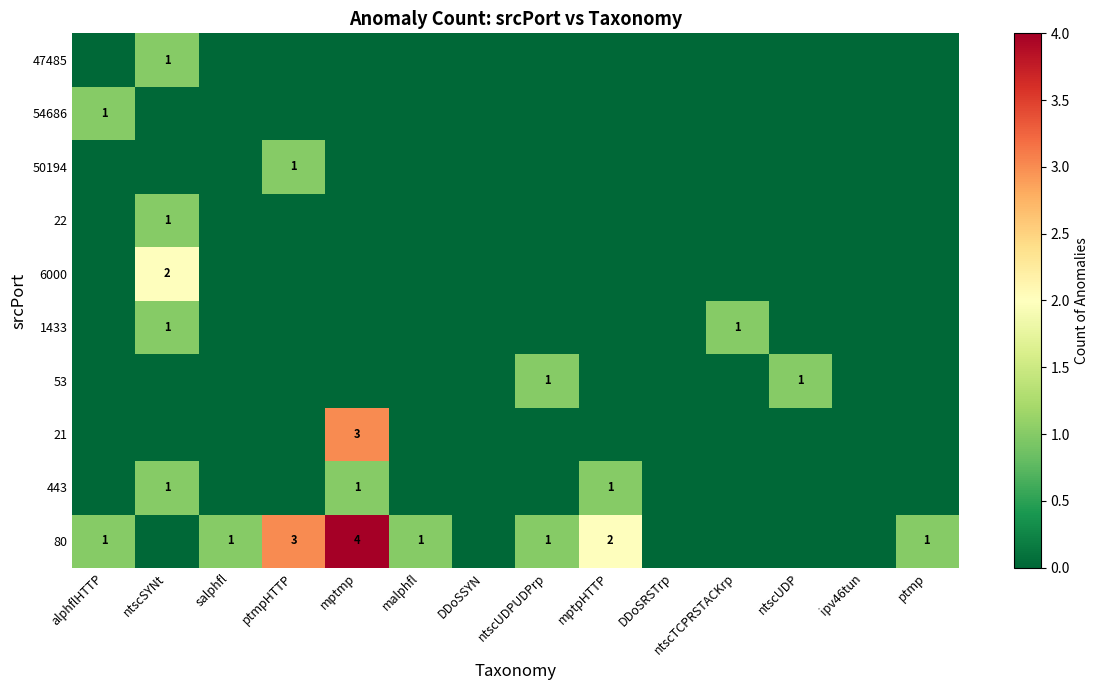

True or false: 47485 has a value of 1 at ntscSYNt.

True